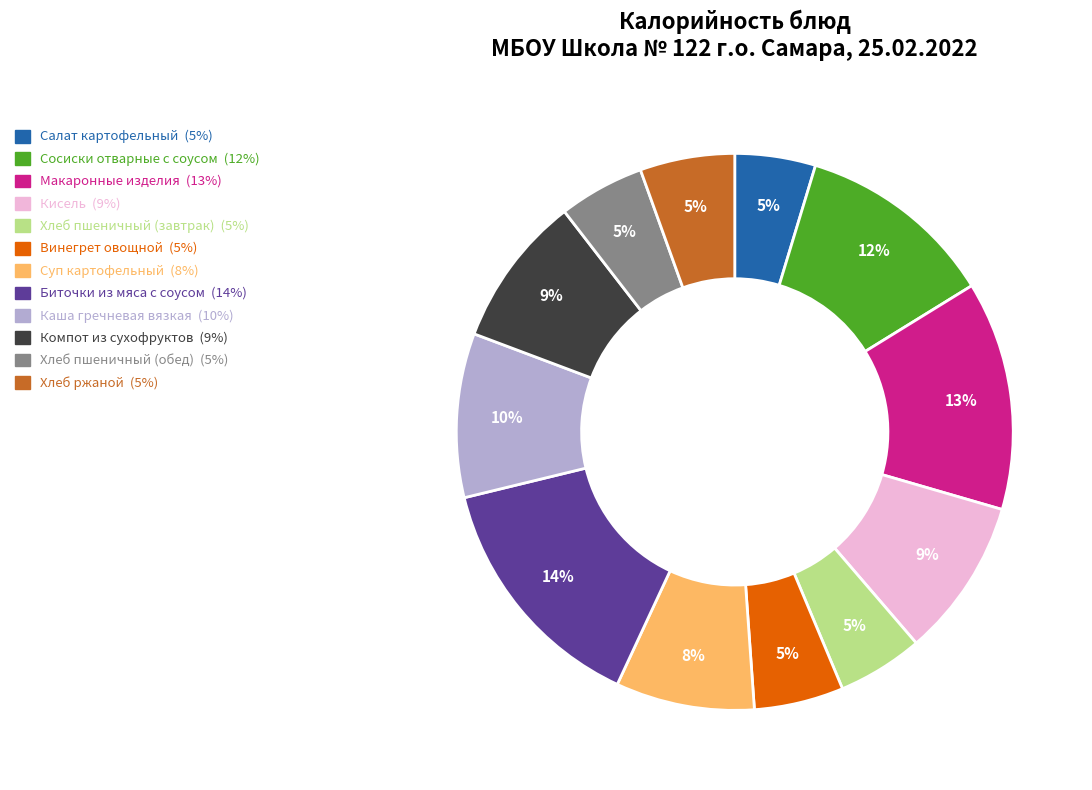

To the nearest percent, what percentage of the pie is Суп картофельный?

8%